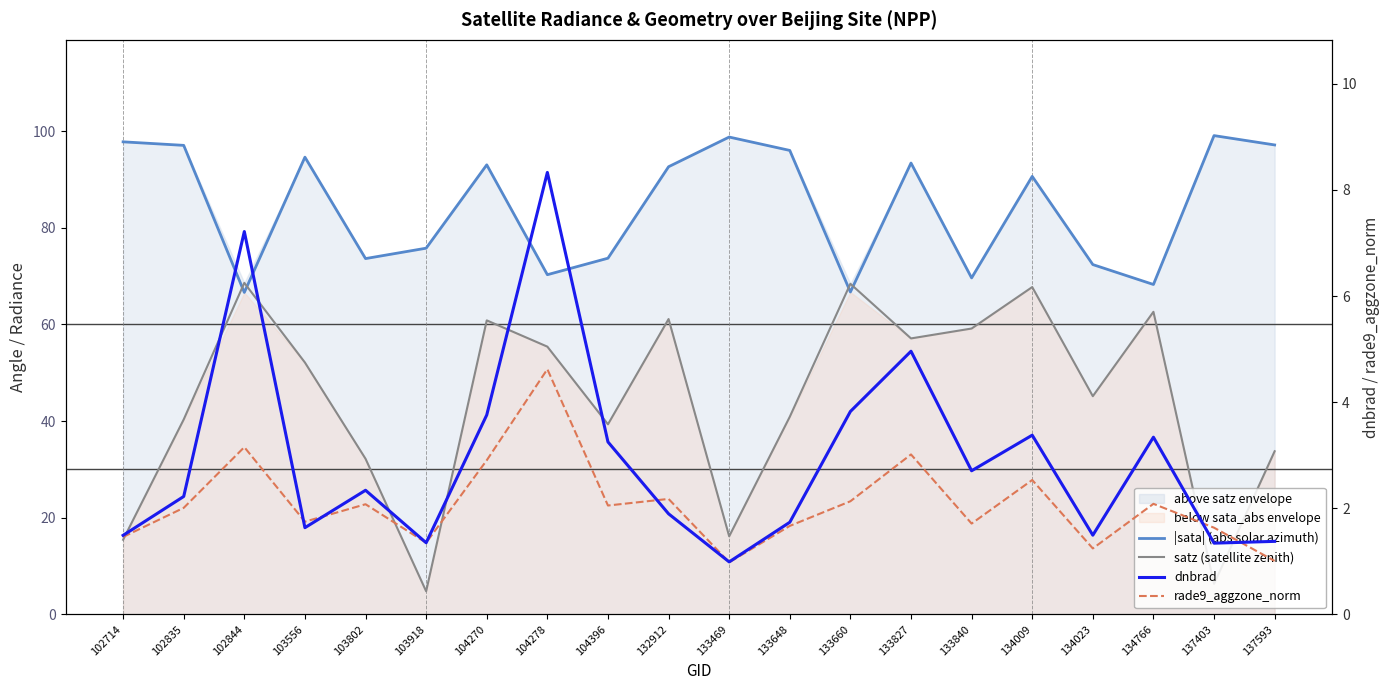

Does the chart have visible grid lines?

No